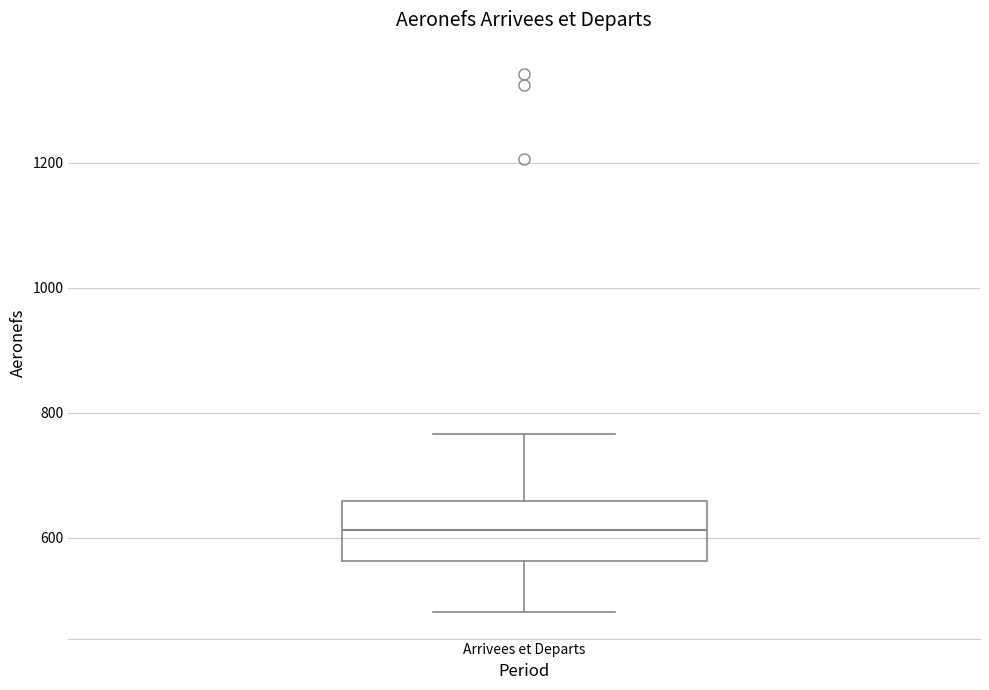

Transcribe this box plot: give where the median line is, the range the box spans, and where the two whiskers end, as read against the y-axis. The values are not printed on the chart, so give them approximately, as read against the axis.

median 620, box 560 to 660, whiskers 480 to 760